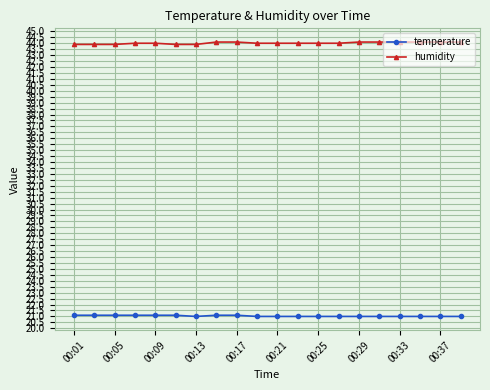

What is the value of the humidity point at the 8th from the left?

44.1